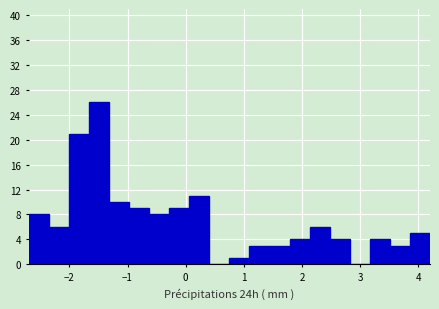

Around what value on the x-axis is the tallest bar? Give the approximate position of its centre, as read against the axis.

-1.5